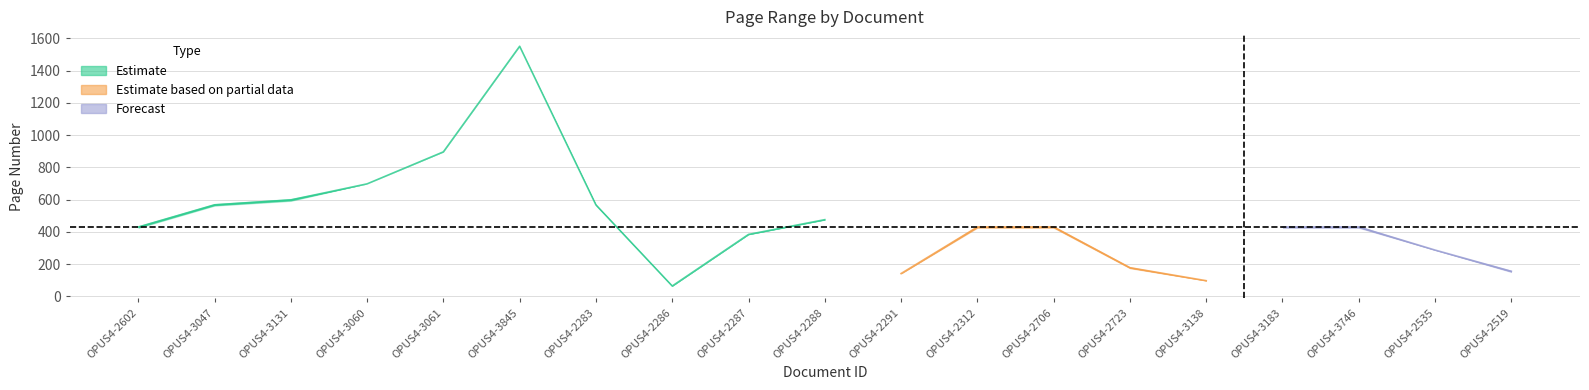

What is the label of the 2nd point from the right?

OPUS4-2535